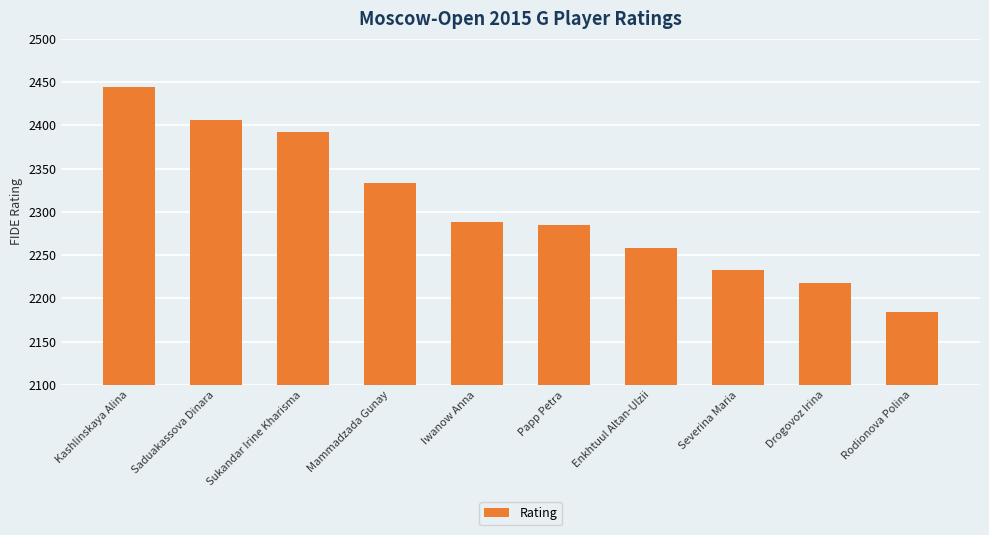

What is the maximum value shown in the chart?

2444